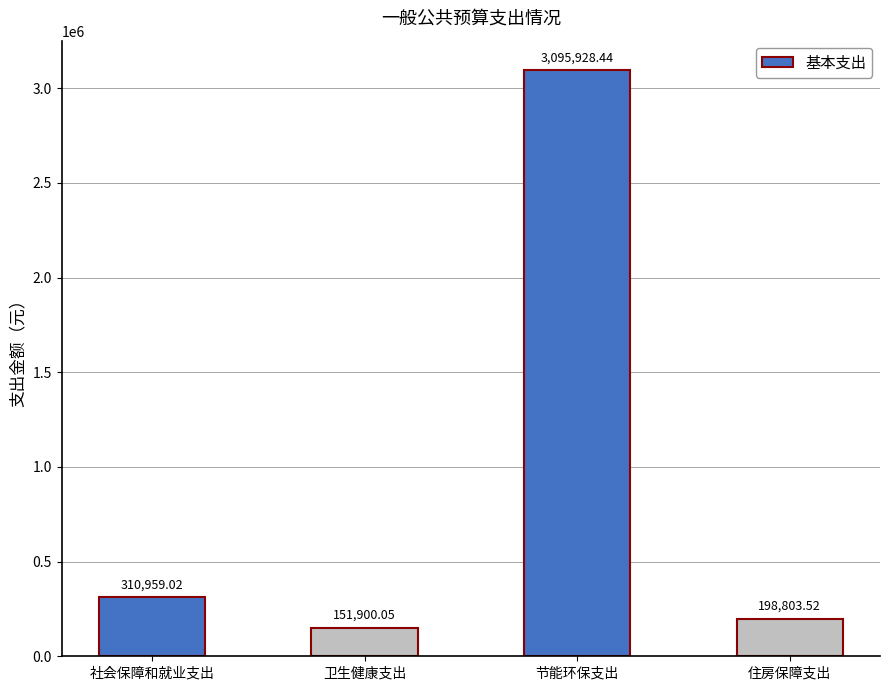

Between 节能环保支出 and 卫生健康支出, which is larger?

节能环保支出